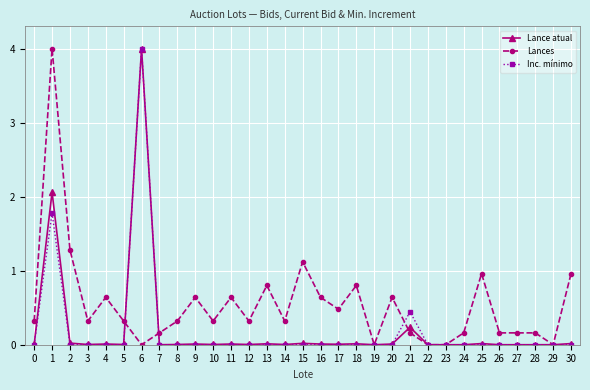

True or false: Inc. mínimo has more than 2 interior local peaks.

True